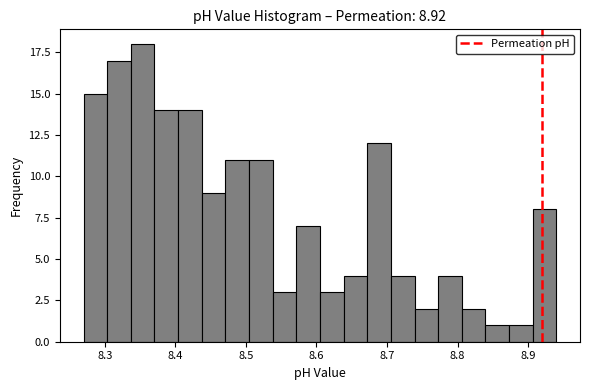

Read against the x-axis, roughly where is the centre of the tallest bar?

8.35